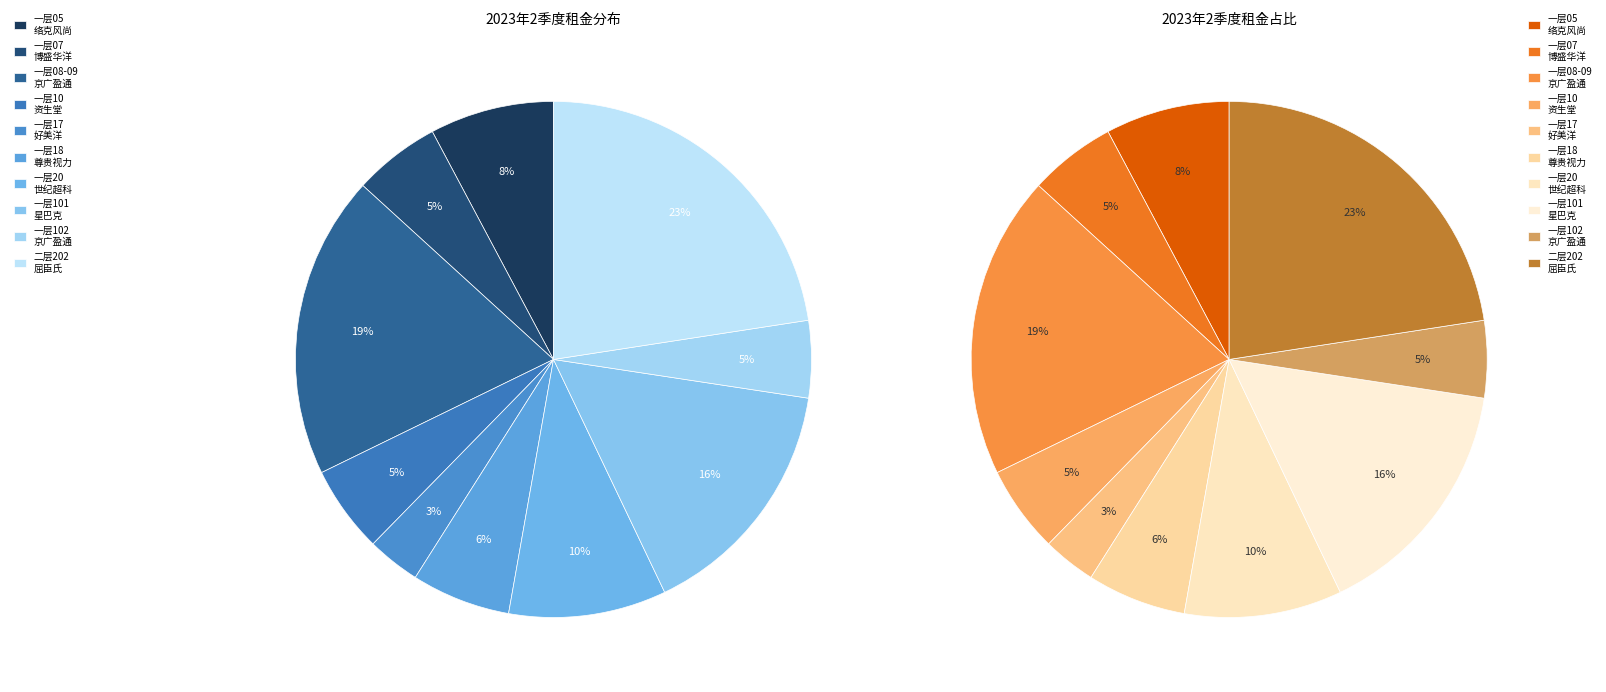

To the nearest percent, what is the average slice percentage?

10%